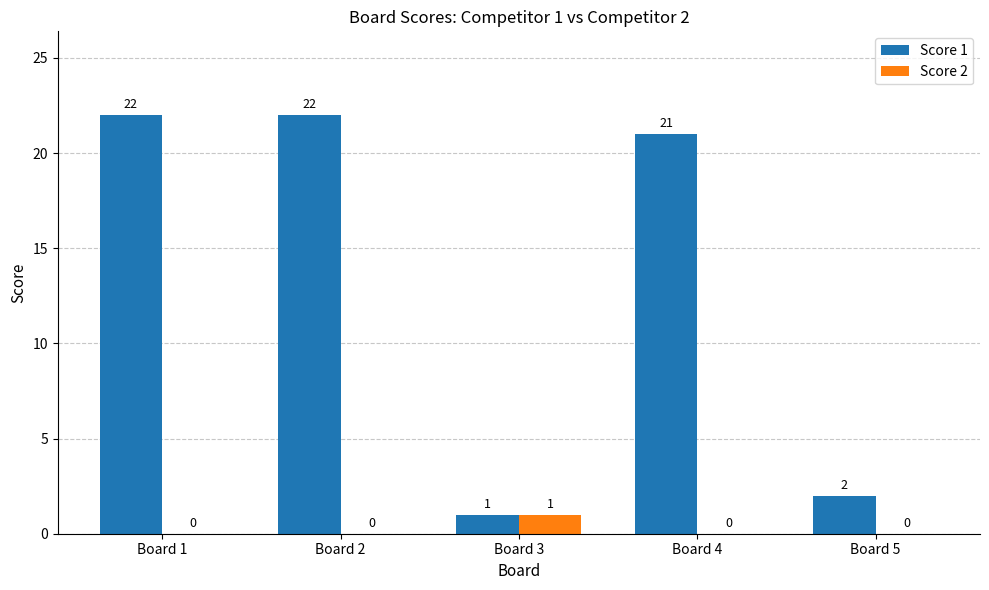

At which label is Score 1 closest to 11?

Board 5